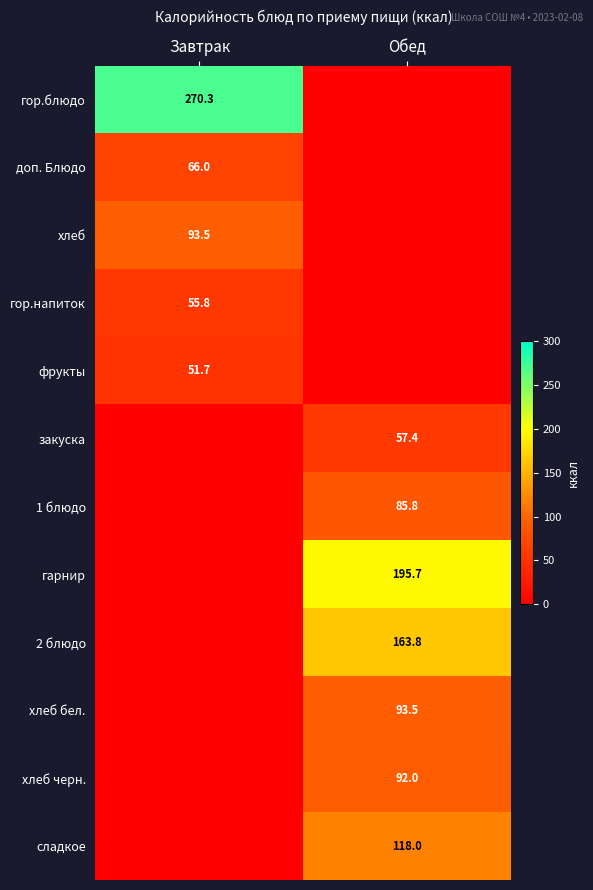

Is the value of 2 блюдо at Обед greater than the value of гарнир at Обед?

No